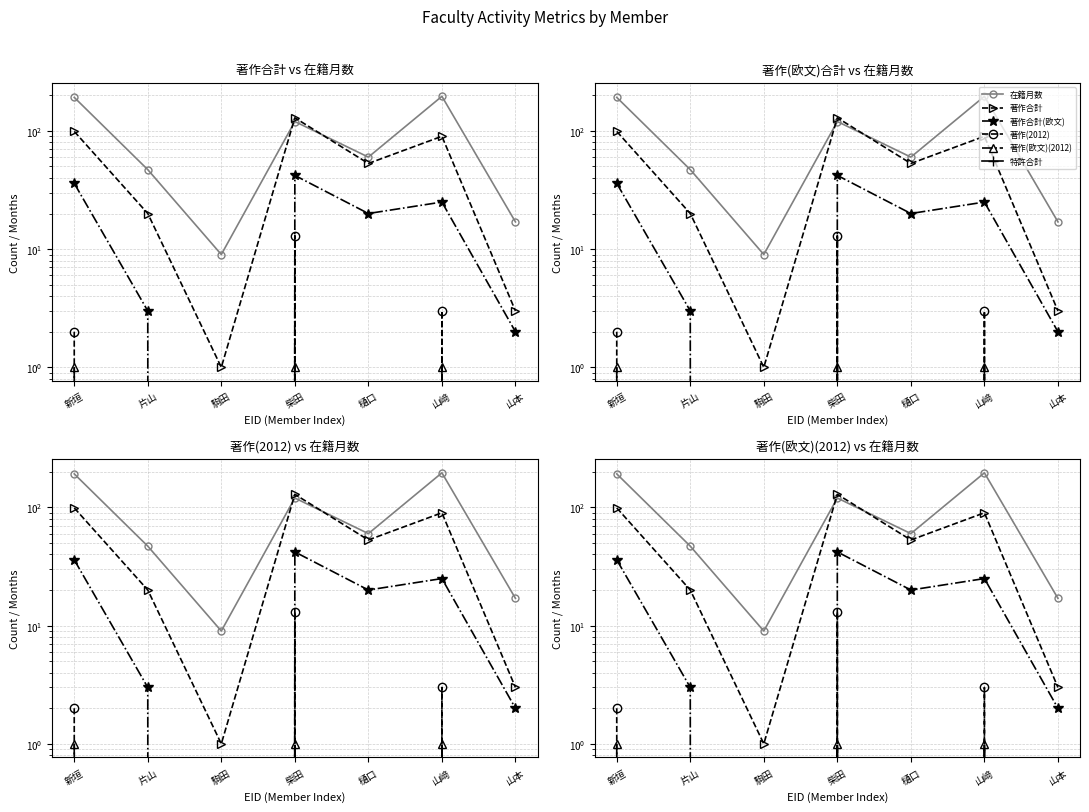

True or false: 特許合計 has more than 1 points higher than both neighbors.

False